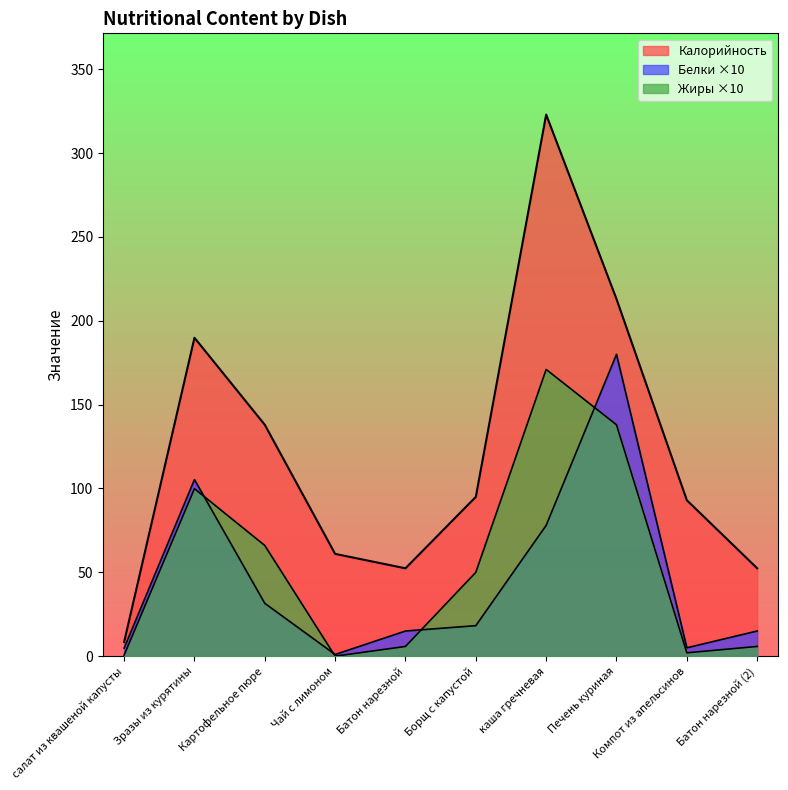

The value of Калорийность at Картофельное пюре is 230.3. True or false?

False